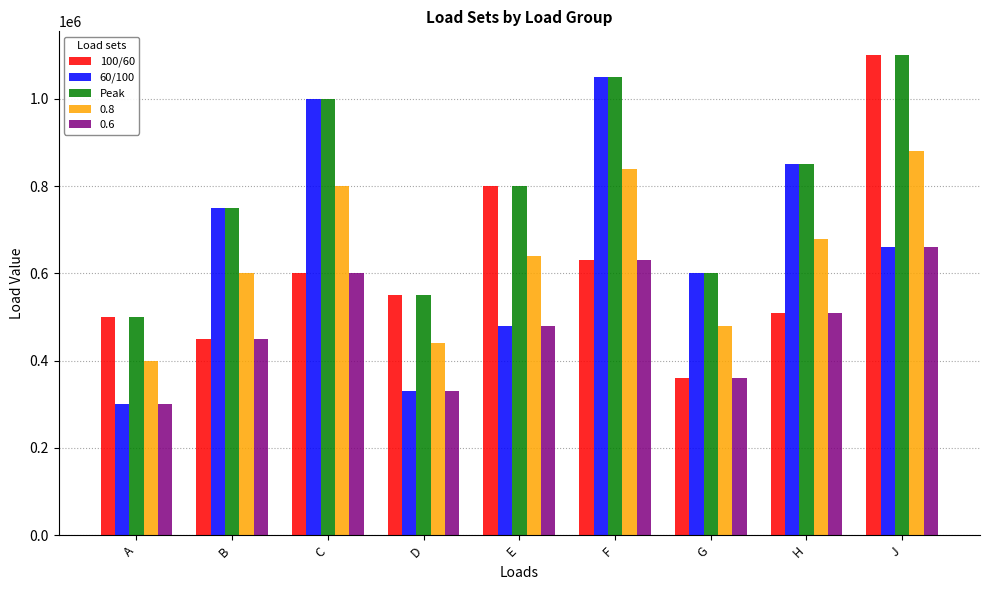

Which label corresponds to the largest value in the chart?

J